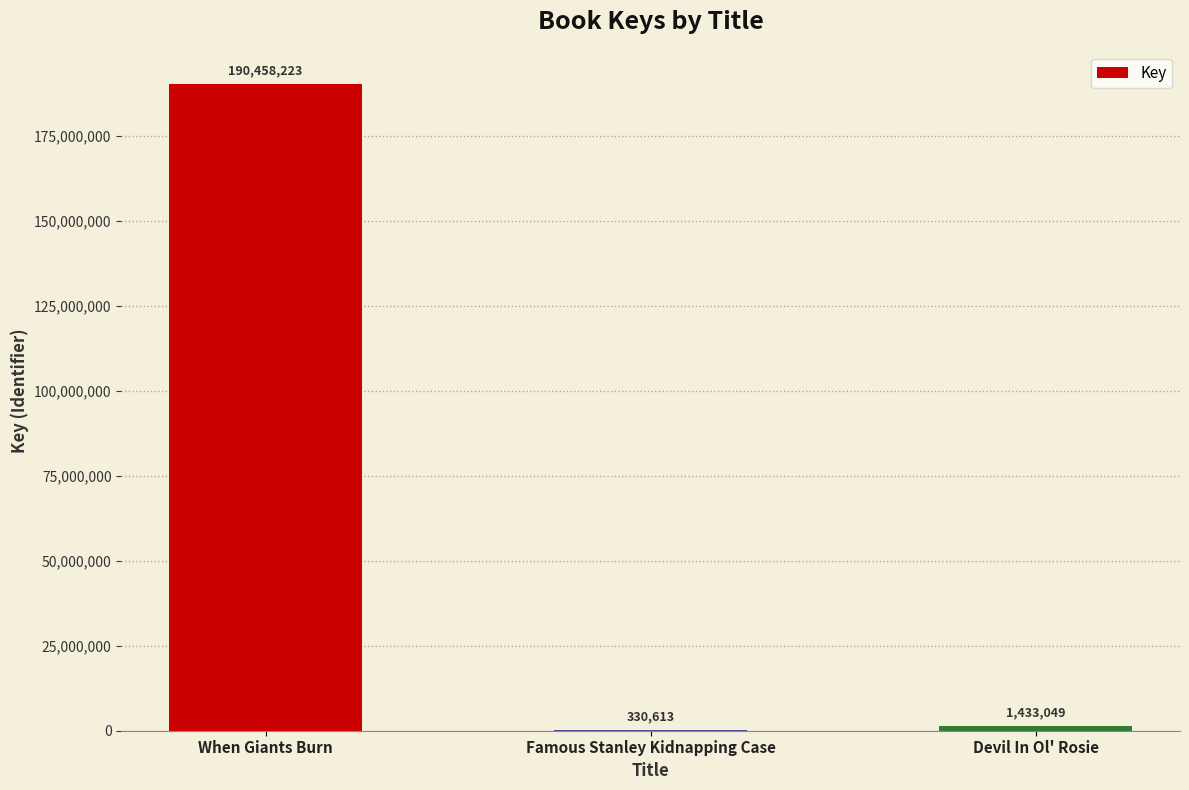

What is the sum of all values?

192221885